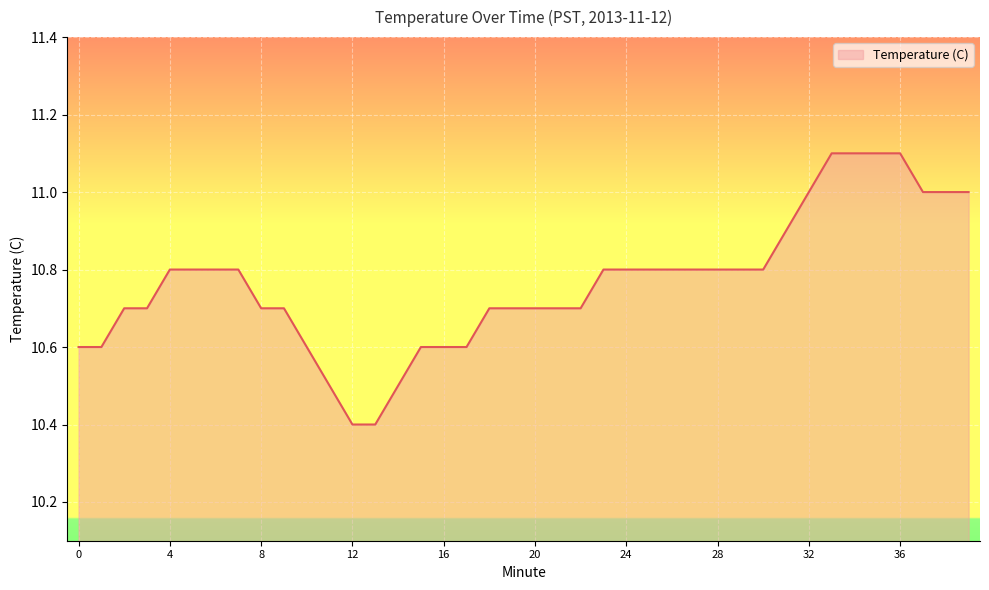

What is the average value?

10.8